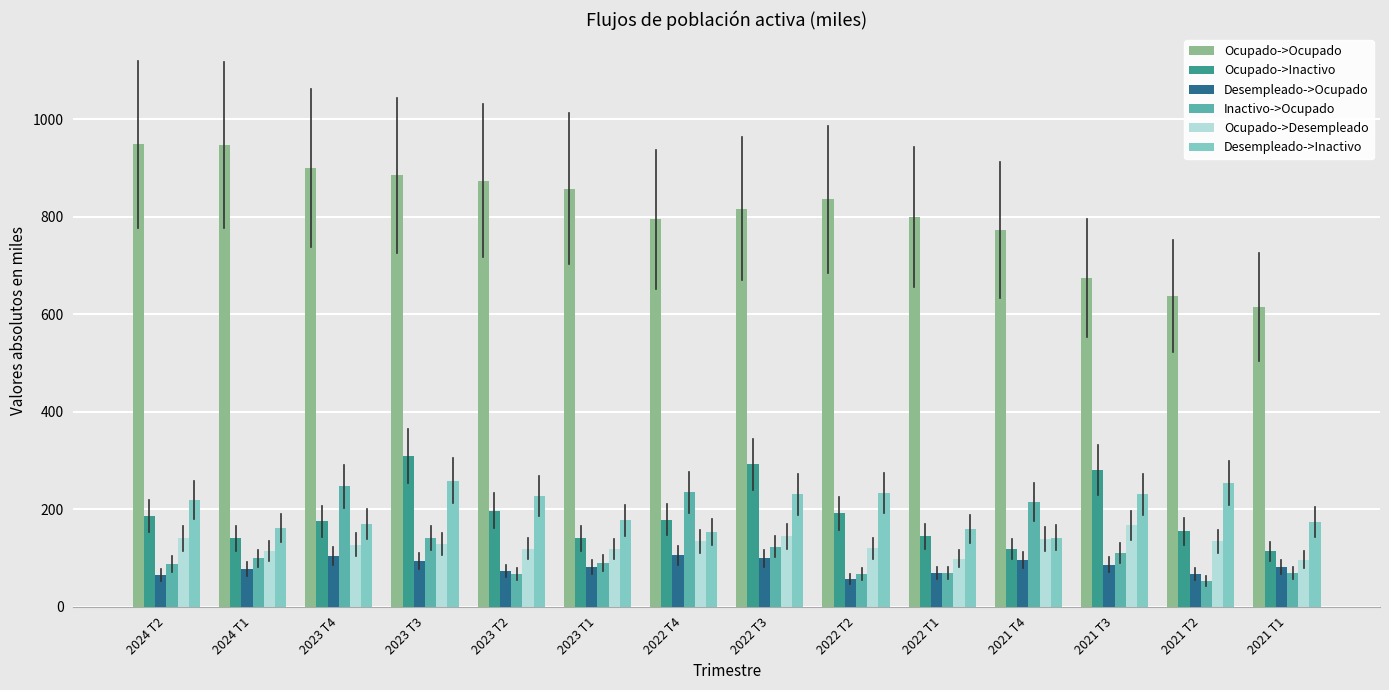

Is it true that Ocupado->Inactivo equals 113.1 at 2021 T1?

True